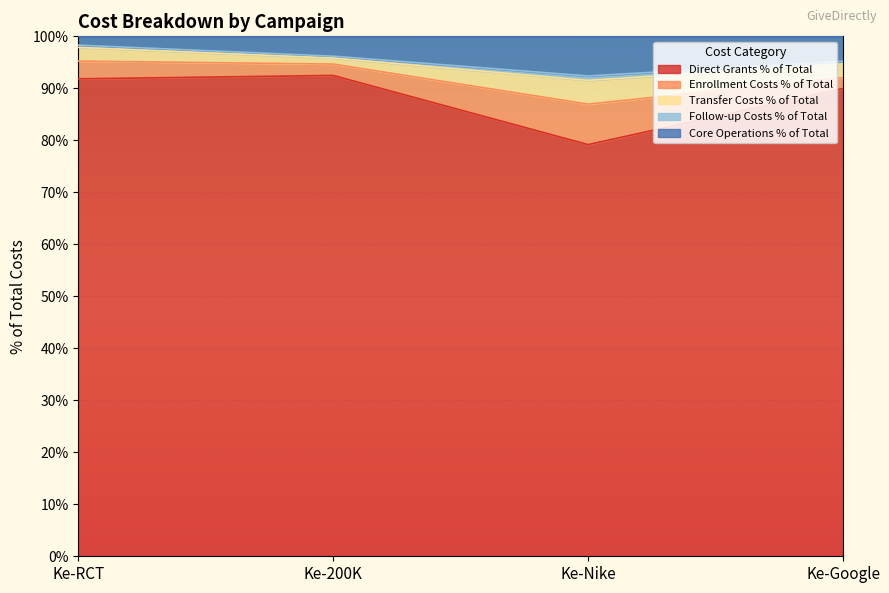

True or false: Follow-up Costs % of Total and Core Operations % of Total intersect in this chart.

False